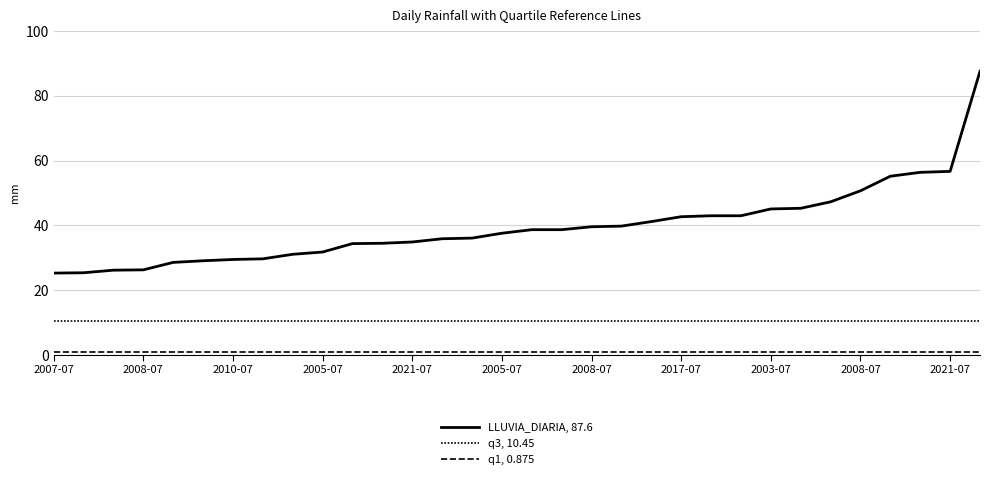

List the series in order of their peak value, highest first.

LLUVIA_DIARIA, 87.6, q3, 10.45, q1, 0.875